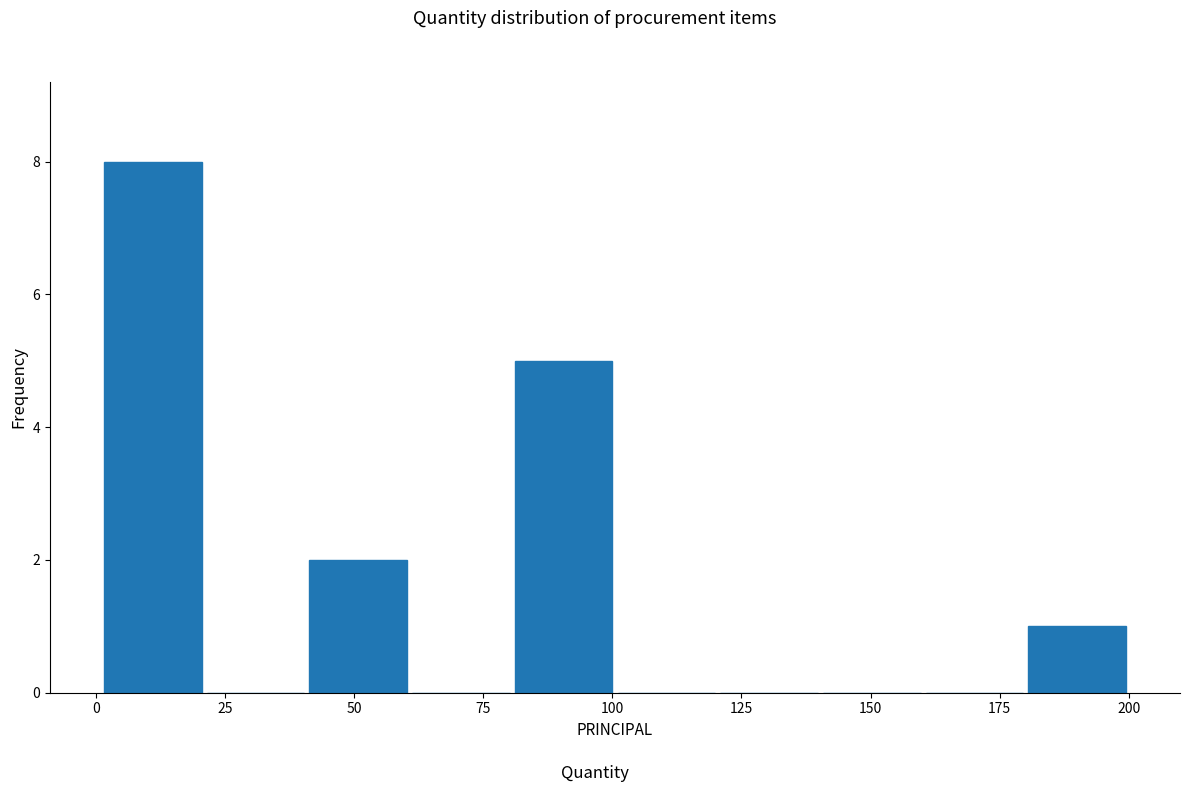

Around what value on the x-axis is the tallest bar? Give the approximate position of its centre, as read against the axis.

10